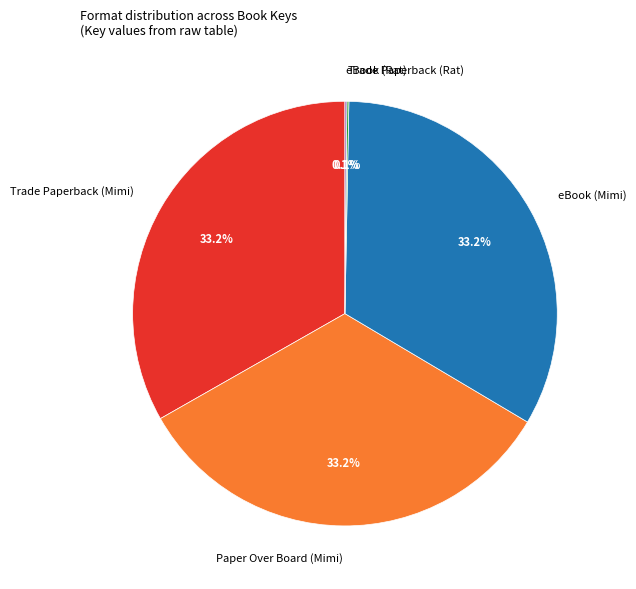

To the nearest percent, what portion does eBook (Mimi) represent?

33%